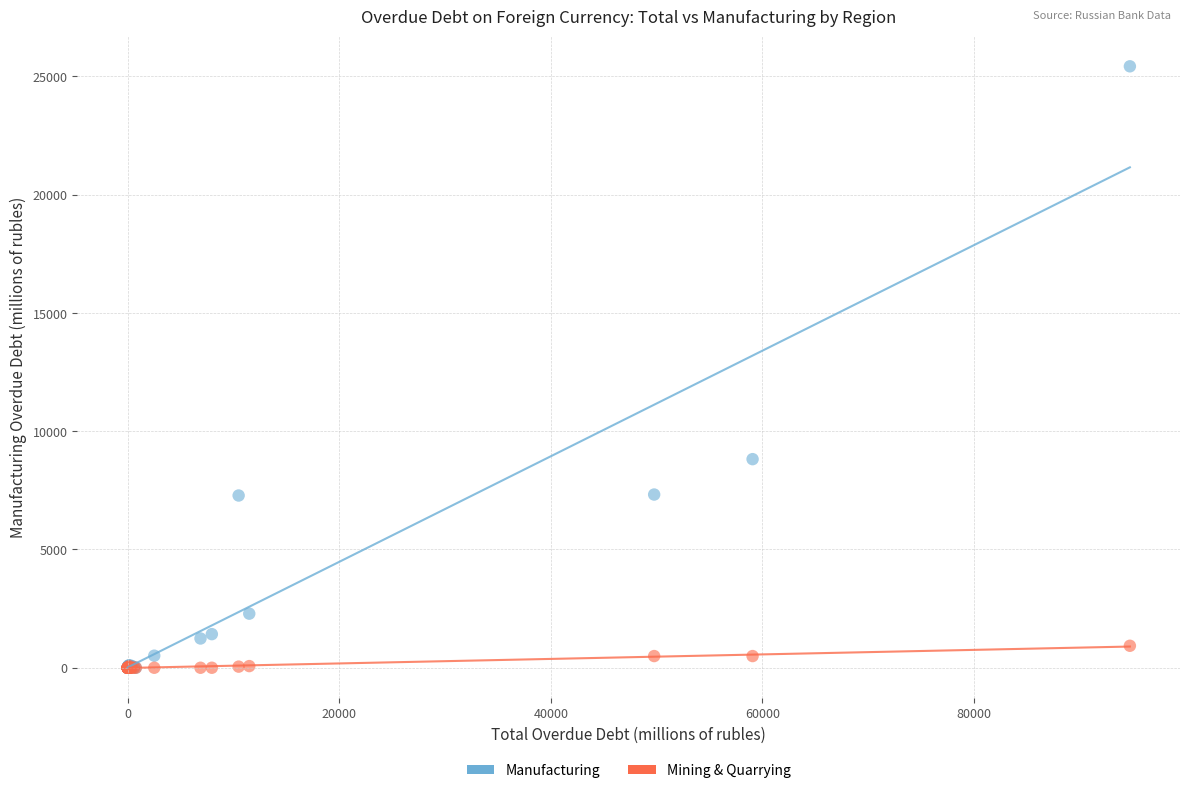

Across all series, what Y value is closest to 12712?

8818